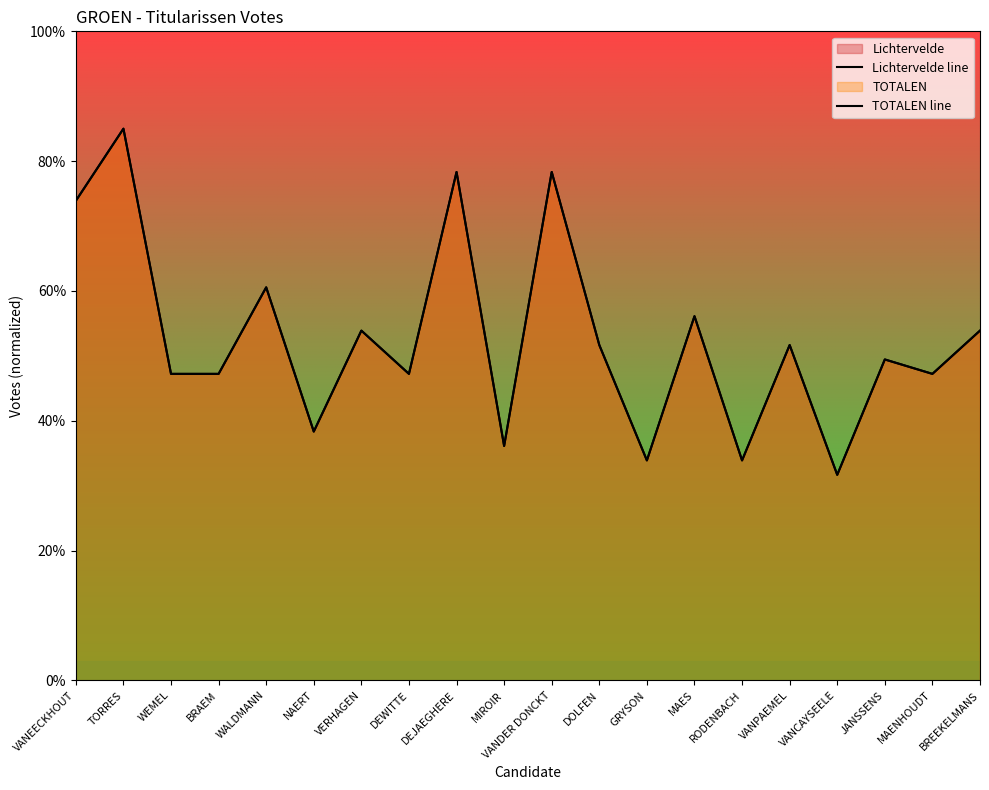

True or false: TOTALEN line and Lichtervelde line cross at least once.

False